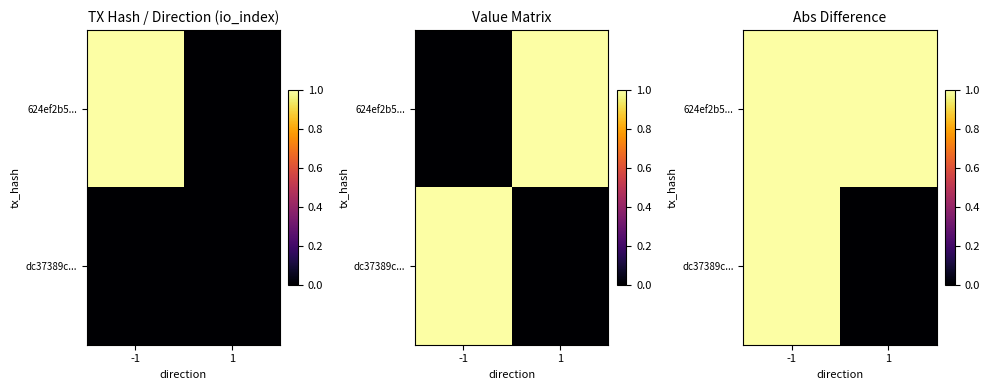

Between 1 and -1, which is larger?

1